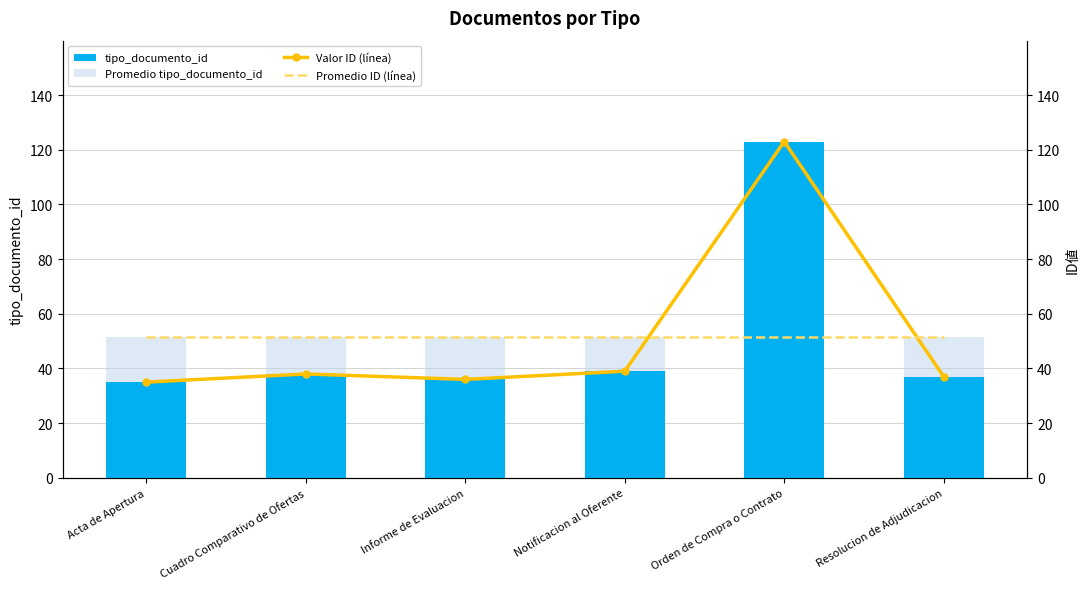

Rank the categories by Promedio tipo_documento_id value from lowest to highest.

Acta de Apertura, Cuadro Comparativo de Ofertas, Informe de Evaluacion, Notificacion al Oferente, Orden de Compra o Contrato, Resolucion de Adjudicacion